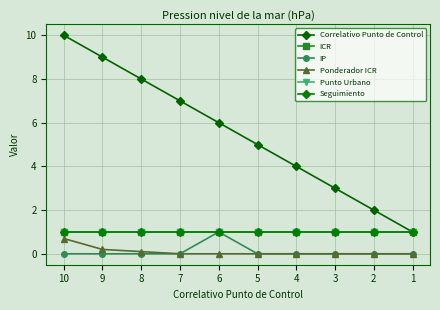

What is the total value across all series at 10?

13.7